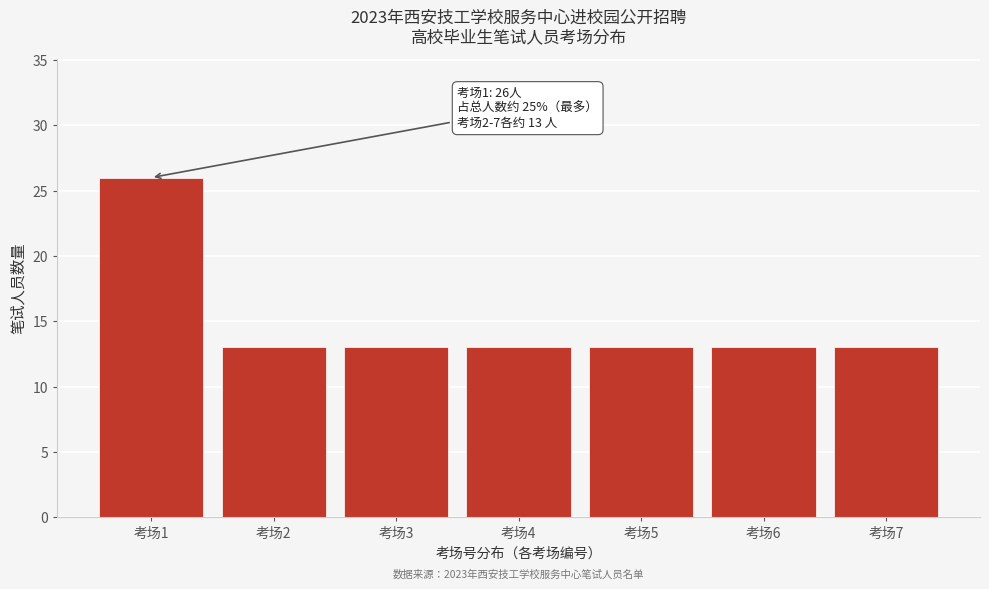

Reading right to left, list all the values displayed in this chart.

考场7=13	考场6=13	考场5=13	考场4=13	考场3=13	考场2=13	考场1=26